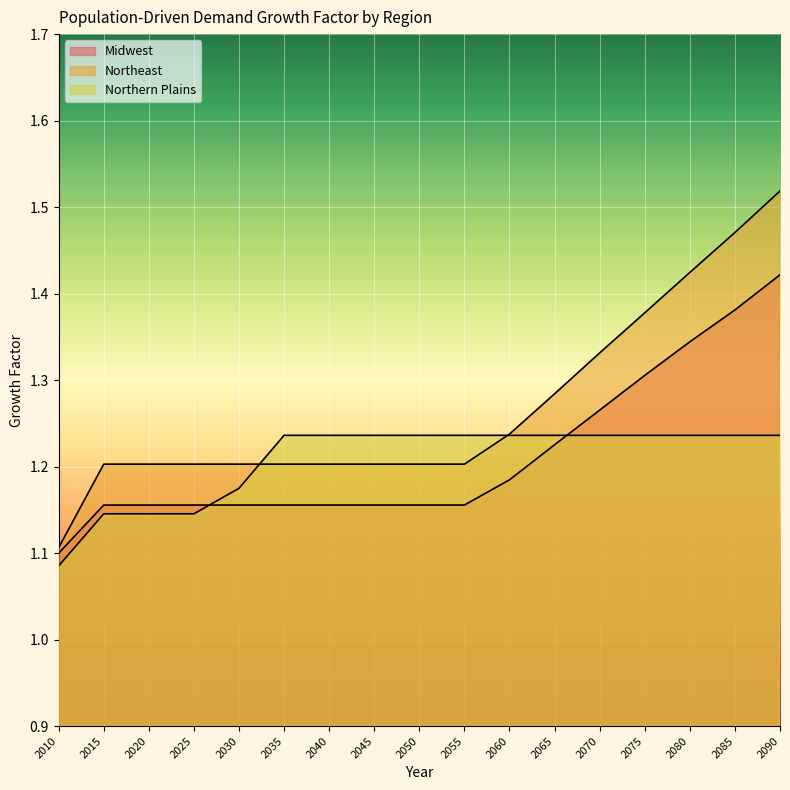

Where is Northeast nearest to the value 1?

2010